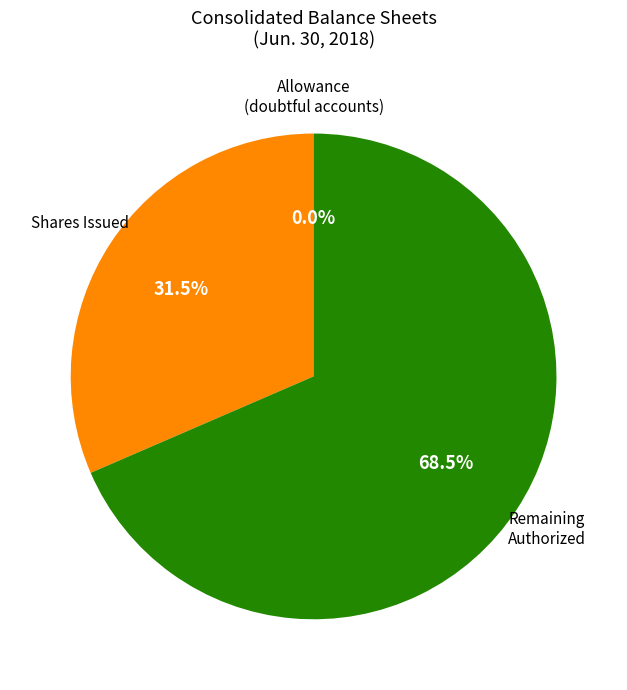

Is there a majority slice in this chart?

Yes